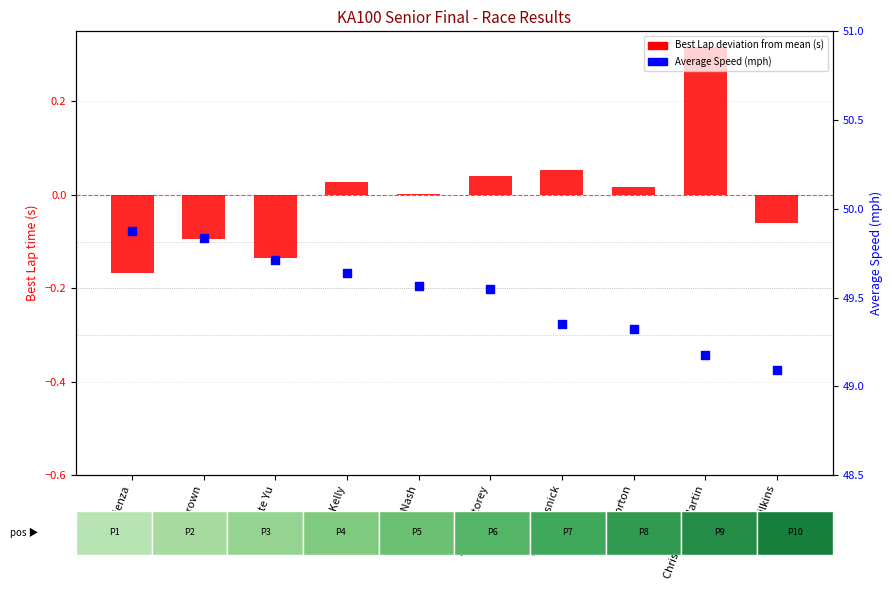

Which series has the largest total across all categories?

Average Speed (mph)